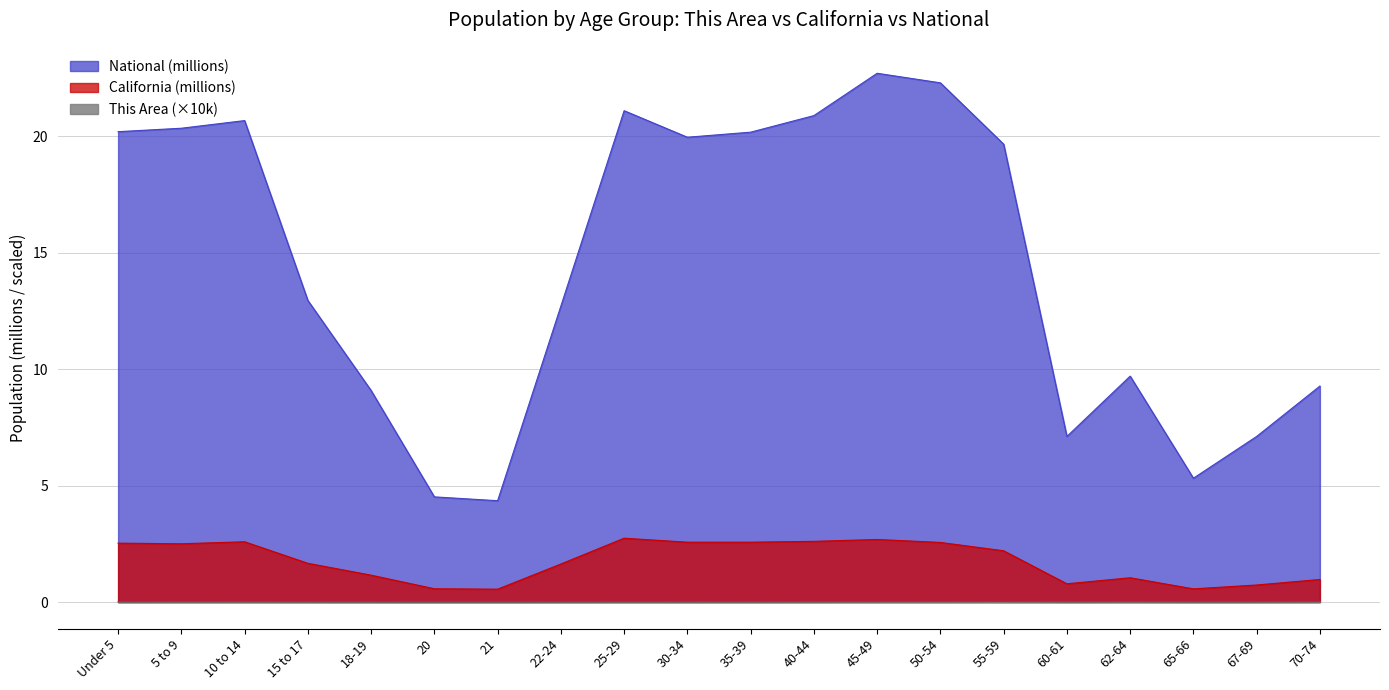

Is it true that This Area equals 0.0 at Under 5?

False